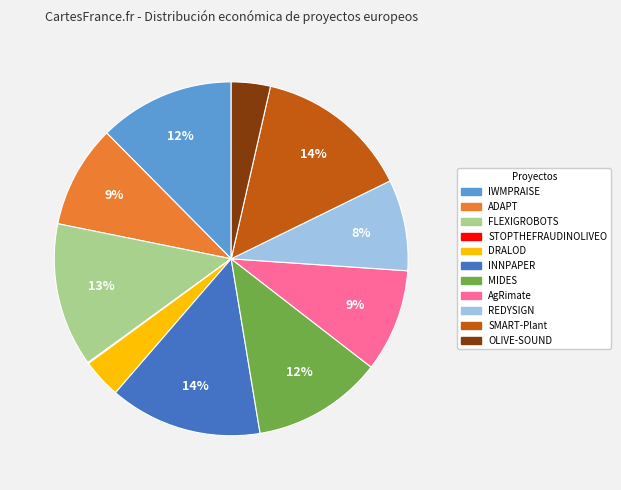

Does OLIVE-SOUND represent more than half of the total?

No